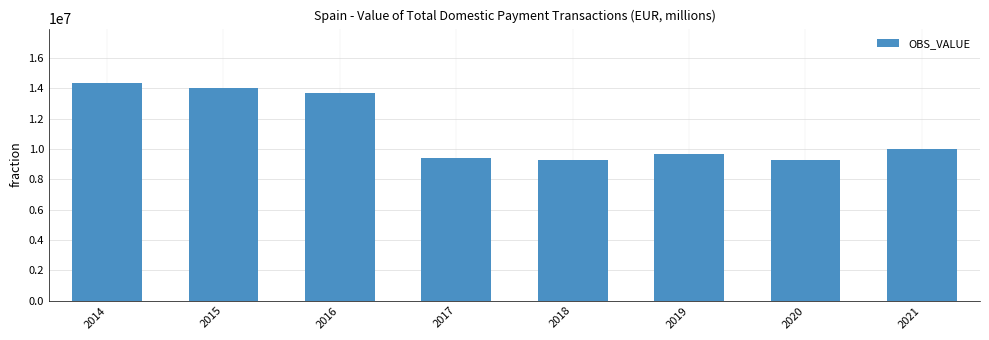

What is the value of the 7th bar from the left?

9278366.5